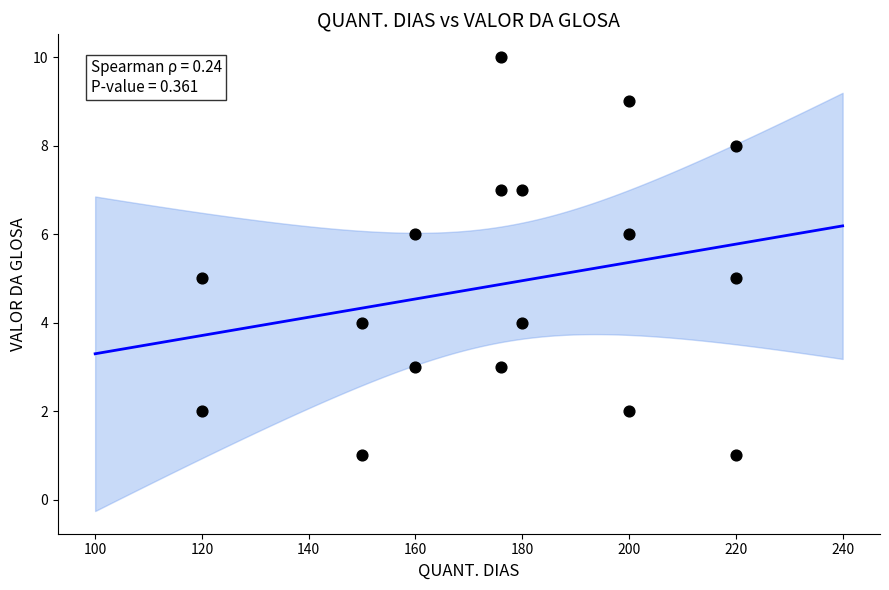

What is the range of X values (max minus min)?

100